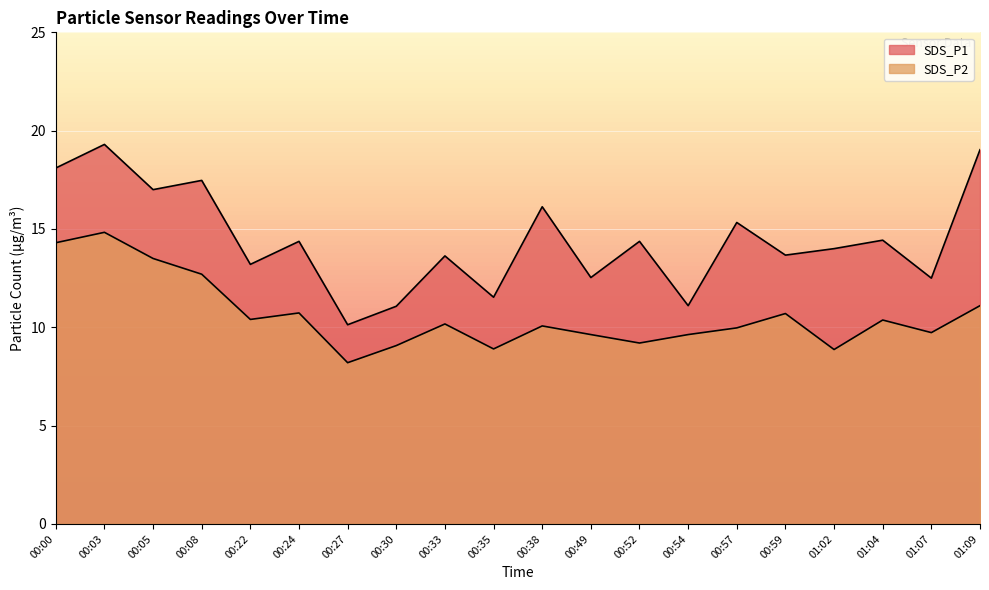

Which series has the widest spread of values?

SDS_P1